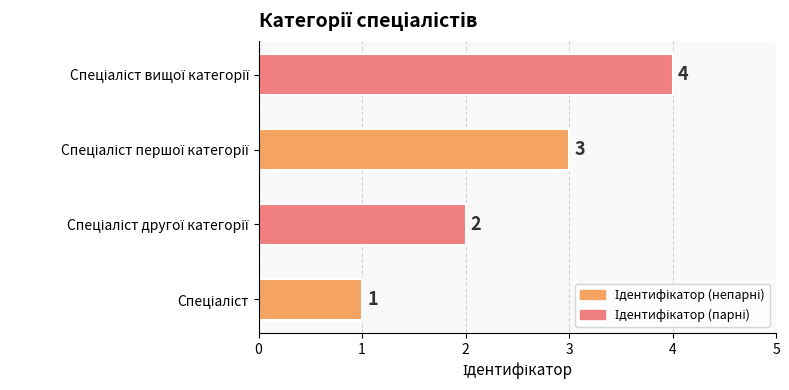

What is the difference between the second highest and second lowest values?

1